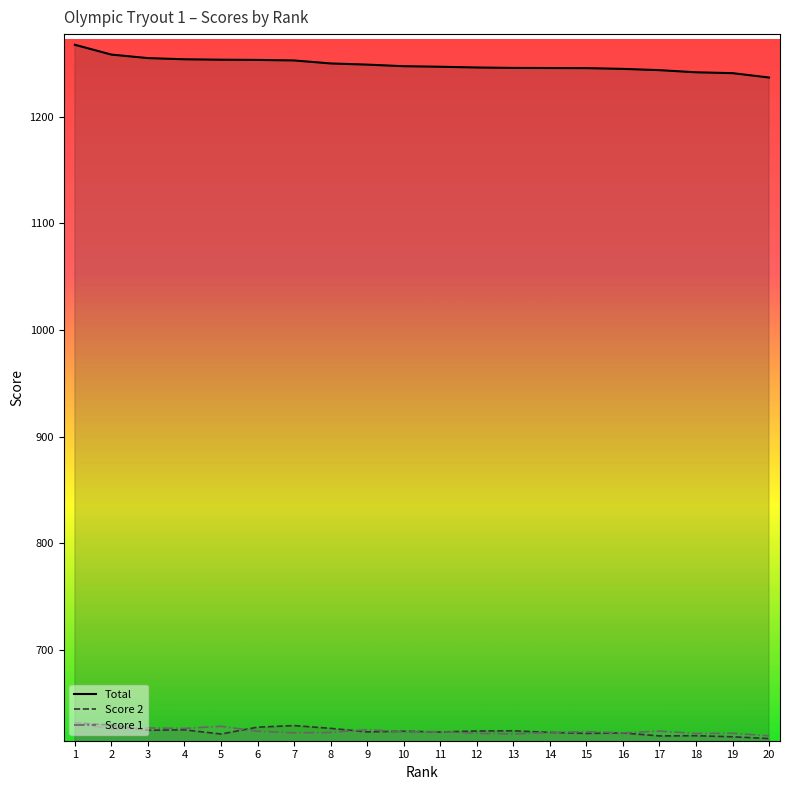

Rank the series by their maximum value, from highest to lowest.

Total, Score 1, Score 2